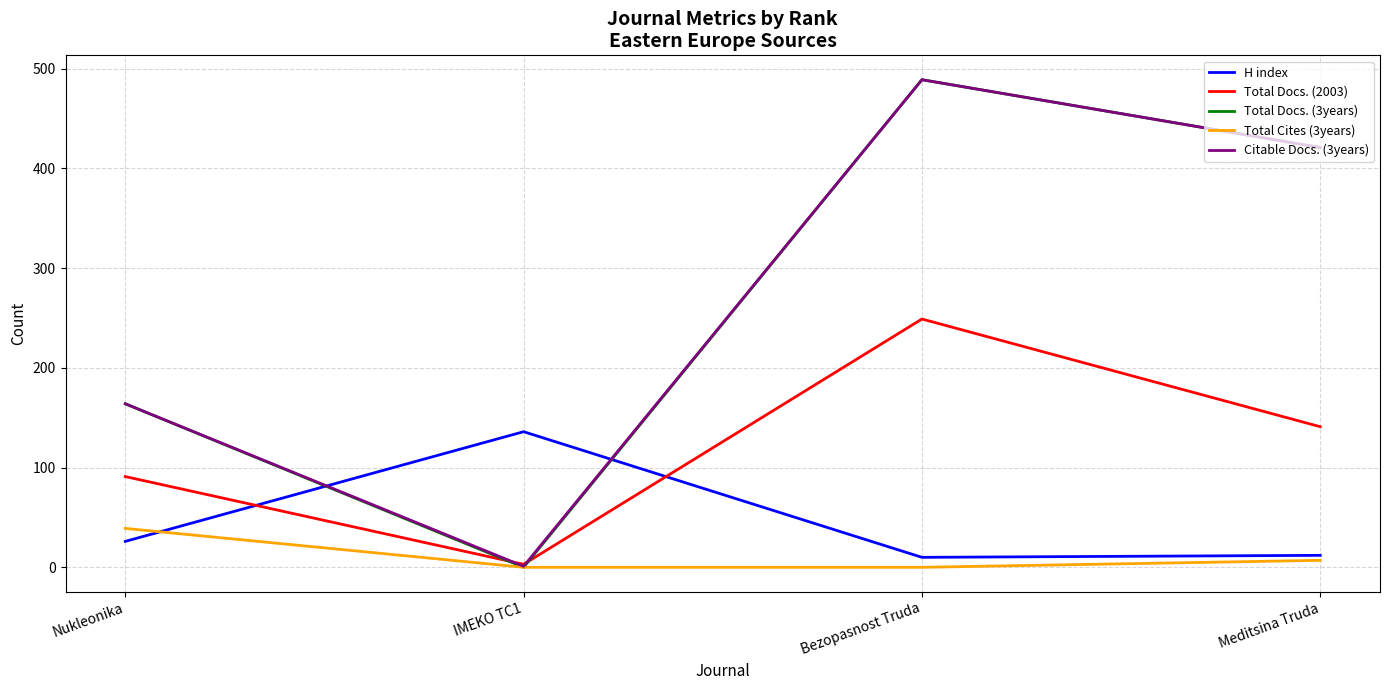

How many values in Total Docs. (3years) are above zero?

3